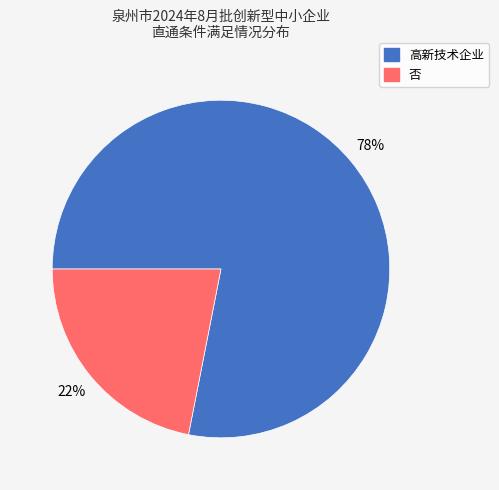

To the nearest percent, what is the difference between the largest and smallest slice percentages?

56%